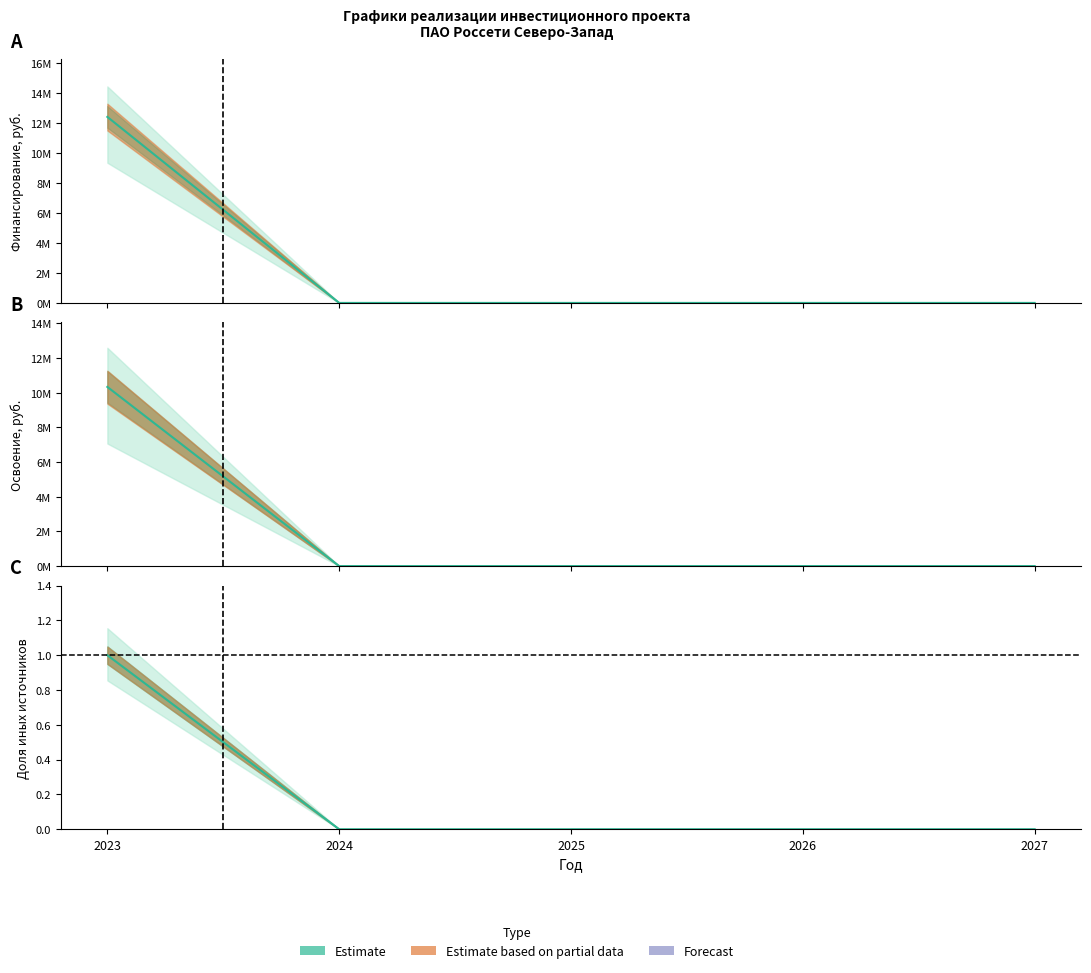

Reading left to right, transcribe all the data shown in this chart.

Финансирование кап. вложений (План): 12405000.0	0.0	0.0	0.0	0.0
Финансирование кап. вложений (Корректировка): 10340000.2	0.0	0.0	0.0	0.0
Освоение кап. вложений (План): 1.0	0.0	0.0	0.0	0.0